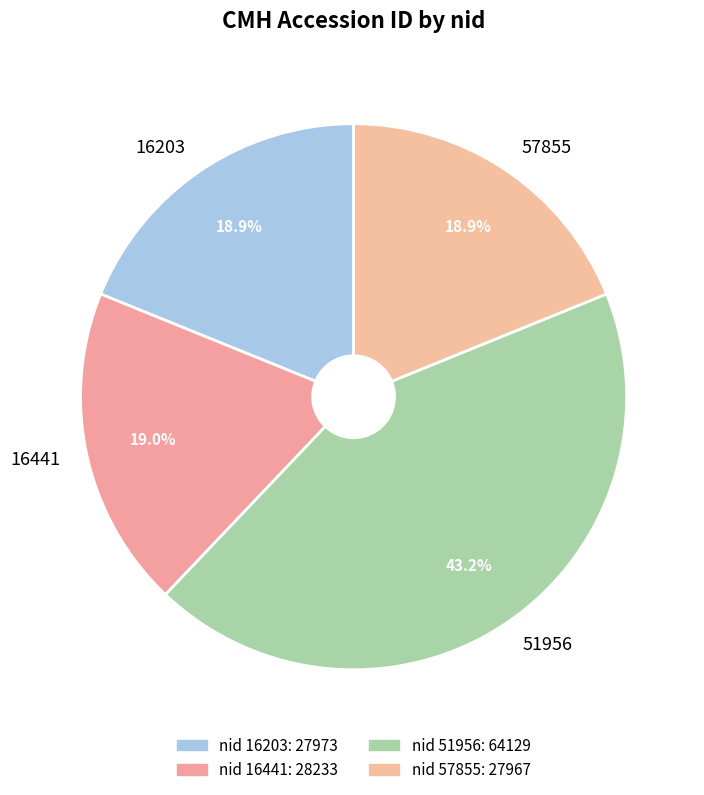

The 51956 slice represents 43% of the pie. True or false?

True